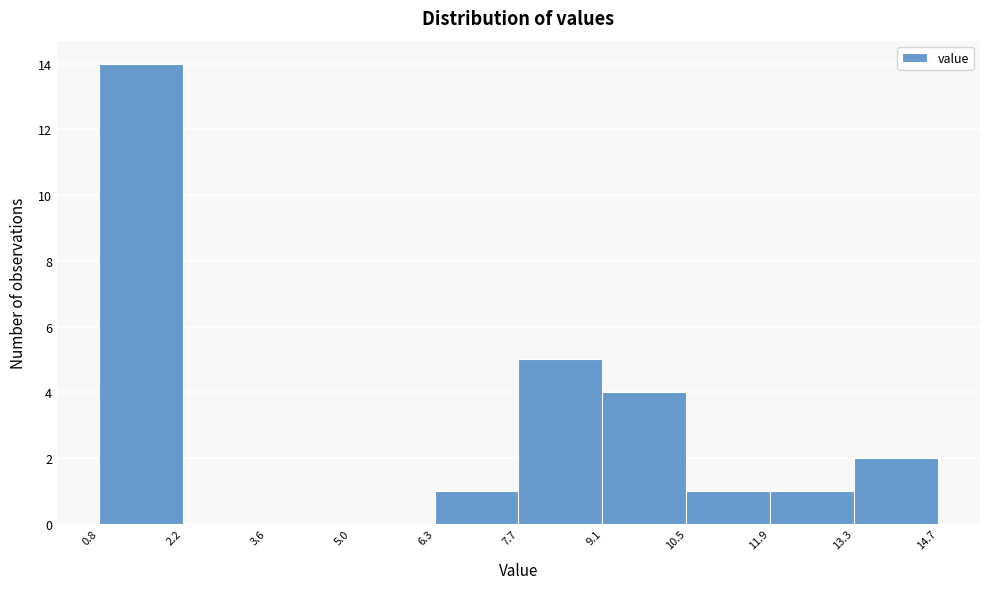

Which range on the x-axis has the tallest bar?

0.8 to 2.2